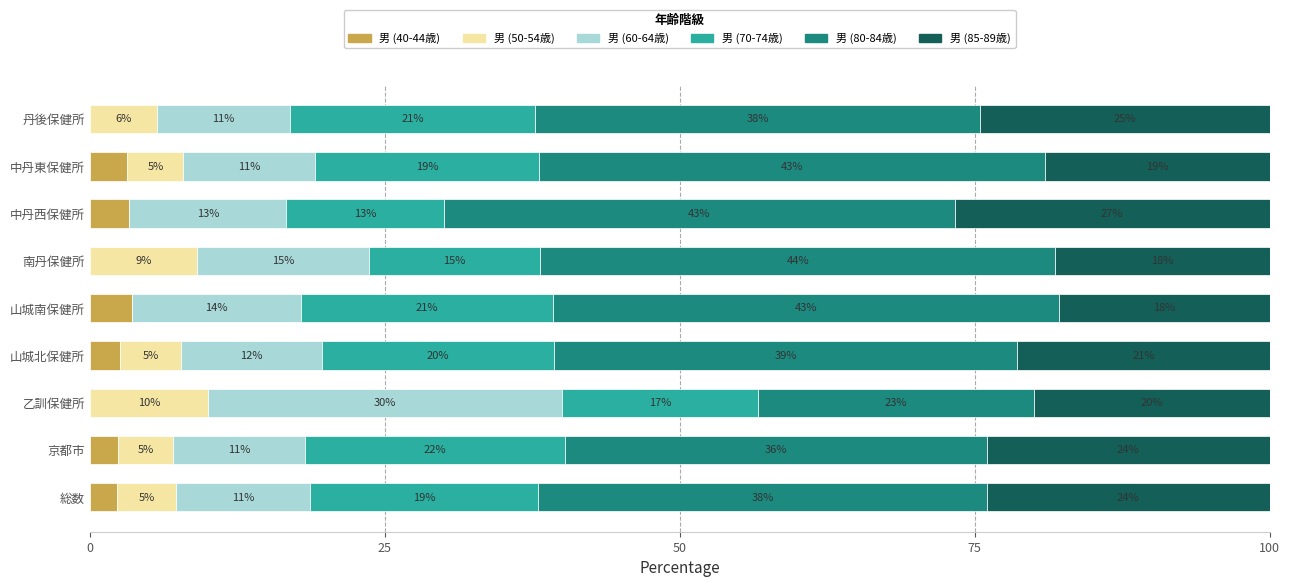

What are all the series names shown in the legend?

男 (40-44歳), 男 (50-54歳), 男 (60-64歳), 男 (70-74歳), 男 (80-84歳), 男 (85-89歳)